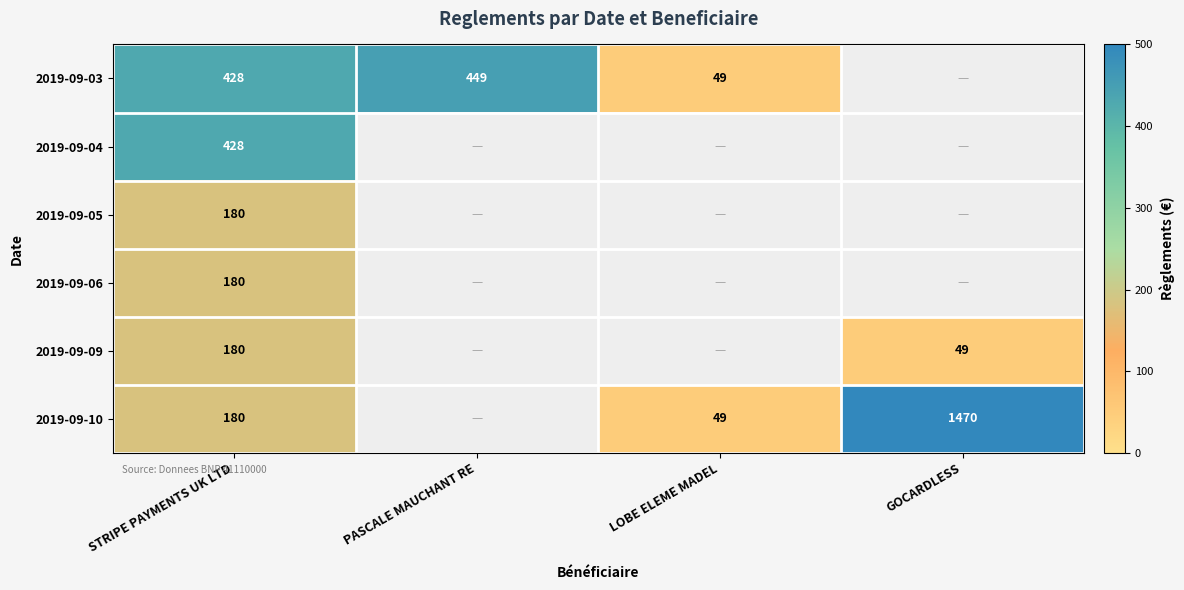

The 2019-09-03 series shows 83 at LOBE ELEME MADEL. True or false?

False